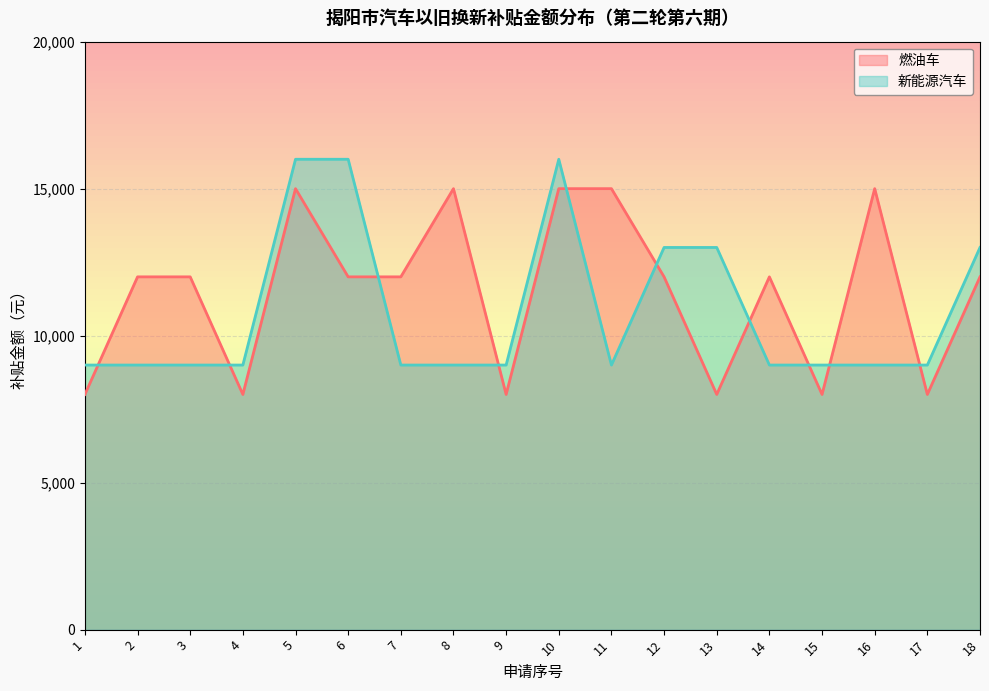

How many lines are shown in the chart?

2